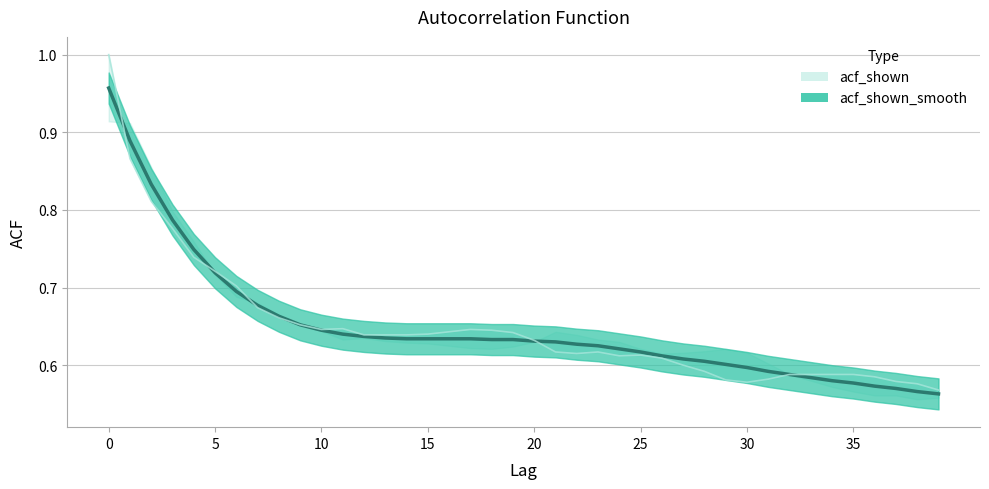

What are all the series names shown in the legend?

acf_shown_smooth, acf_shown